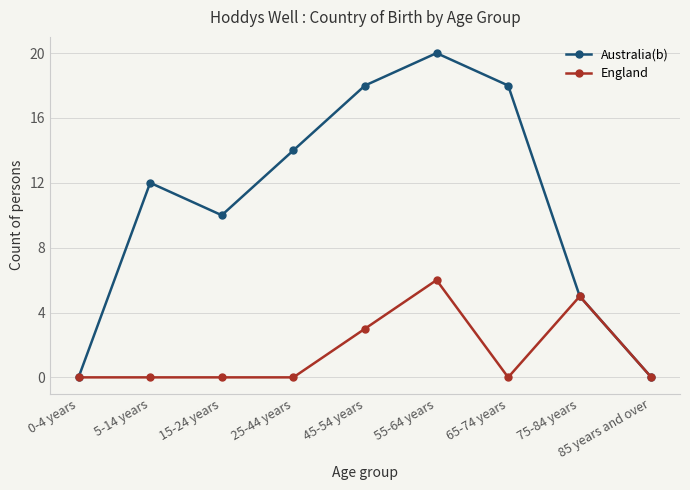

At how many categories does at least one series exceed 9?

6